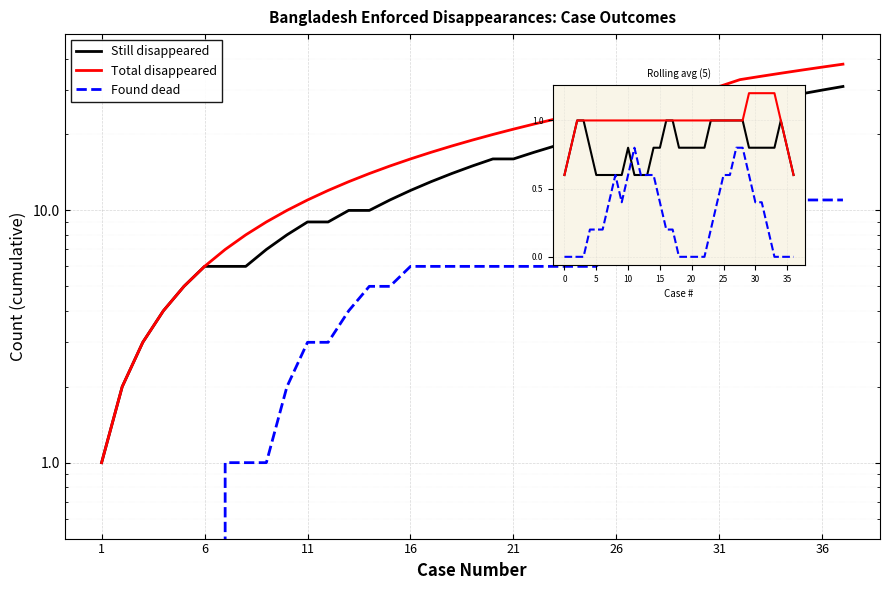

Reading left to right, extract all data points from this chart.

Still disappeared: 0.6	0.8	1.0	1.0	0.8	0.6	0.6	0.6	0.6	0.6	0.8	0.6	0.6	0.6	0.8	0.8	1.0	1.0	0.8	0.8	0.8	0.8	0.8	1.0	1.0	1.0	1.0	1.0	1.0	0.8	0.8	0.8	0.8	0.8	1.0	0.8	0.6
Total disappeared: 0.6	0.8	1.0	1.0	1.0	1.0	1.0	1.0	1.0	1.0	1.0	1.0	1.0	1.0	1.0	1.0	1.0	1.0	1.0	1.0	1.0	1.0	1.0	1.0	1.0	1.0	1.0	1.0	1.0	1.2	1.2	1.2	1.2	1.2	1.0	0.8	0.6
Found dead: 0.0	0.0	0.0	0.0	0.2	0.2	0.2	0.4	0.6	0.4	0.6	0.8	0.6	0.6	0.6	0.4	0.2	0.2	0.0	0.0	0.0	0.0	0.0	0.2	0.4	0.6	0.6	0.8	0.8	0.6	0.4	0.4	0.2	0.0	0.0	0.0	0.0